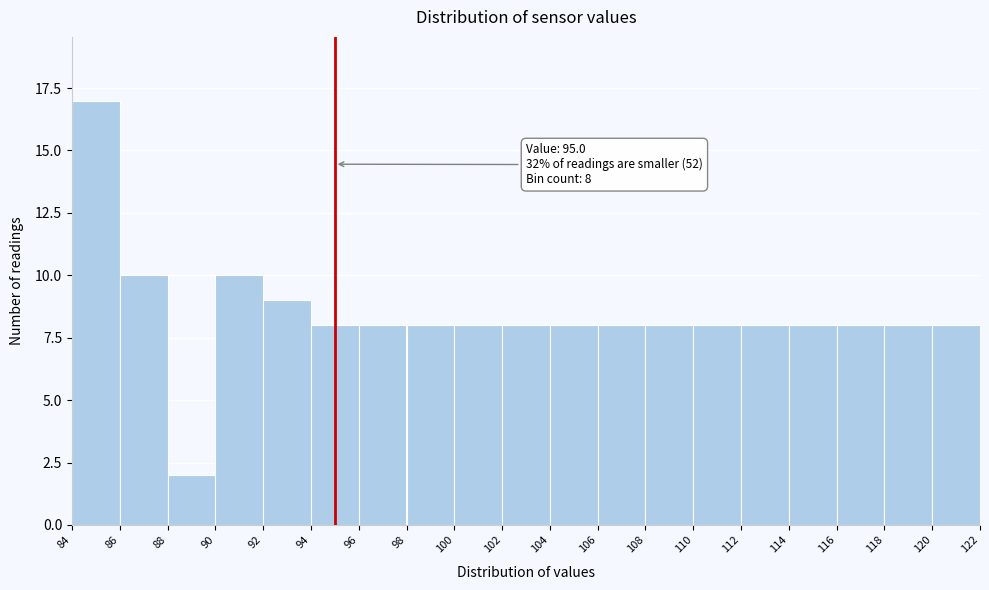

Over which range of the x-axis is the bar tallest?

84 to 86